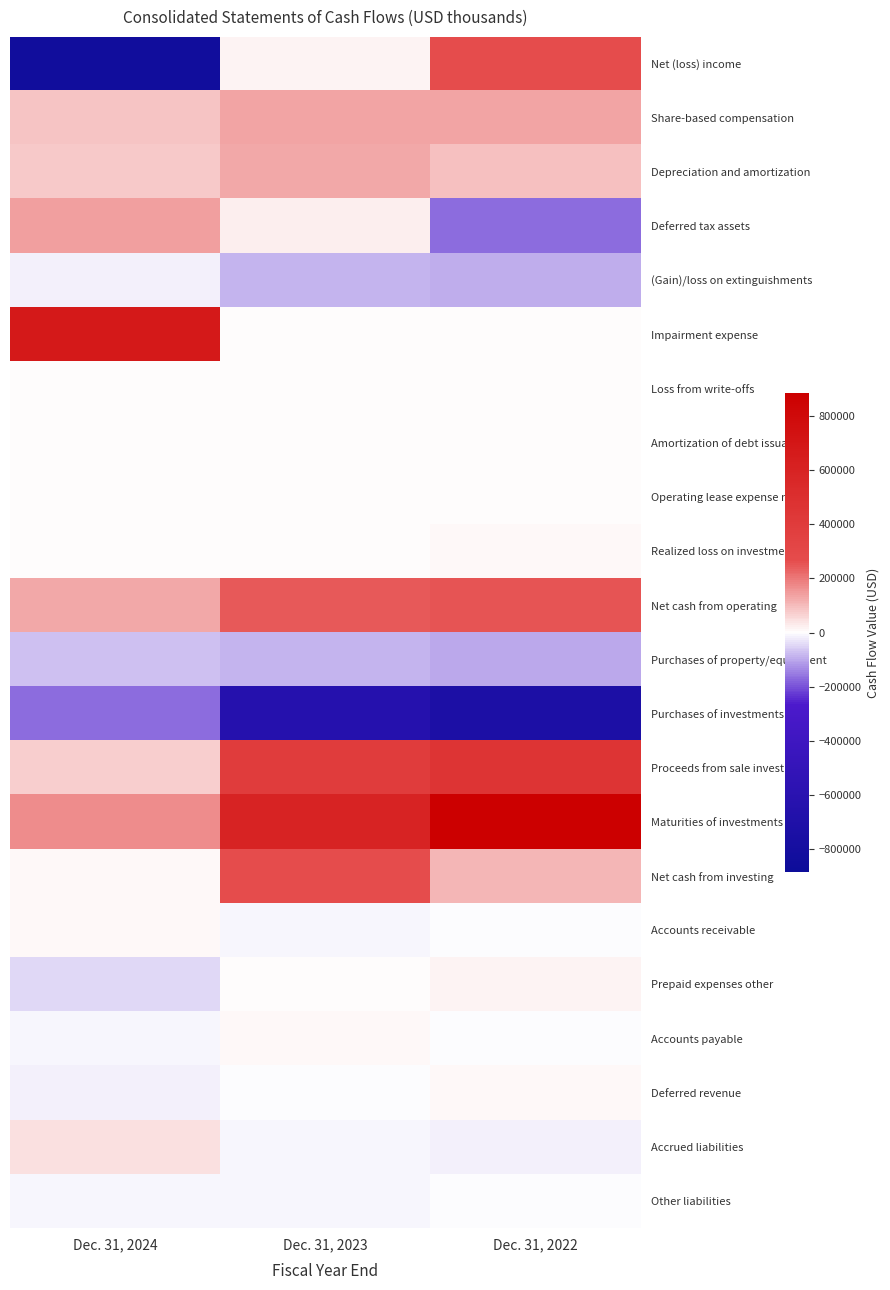

Reading left to right, transcribe all the data shown in this chart.

Net (loss) income: Dec. 31, 2024=-837068	Dec. 31, 2023=18180	Dec. 31, 2022=266638
Share-based compensation: Dec. 31, 2024=84614	Dec. 31, 2023=133502	Dec. 31, 2022=133456
Depreciation and amortization: Dec. 31, 2024=78344	Dec. 31, 2023=129718	Dec. 31, 2022=89997
Deferred tax assets: Dec. 31, 2024=143319	Dec. 31, 2023=26575	Dec. 31, 2022=-168679
(Gain)/loss on extinguishments: Dec. 31, 2024=-19515	Dec. 31, 2023=-85926	Dec. 31, 2022=-93519
Impairment expense: Dec. 31, 2024=677239	Dec. 31, 2023=3600	Dec. 31, 2022=0
Loss from write-offs: Dec. 31, 2024=5795	Dec. 31, 2023=4137	Dec. 31, 2022=3549
Amortization of debt issuance: Dec. 31, 2024=2147	Dec. 31, 2023=3156	Dec. 31, 2022=5166
Operating lease expense net: Dec. 31, 2024=5864	Dec. 31, 2023=6079	Dec. 31, 2022=6327
Realized loss on investments: Dec. 31, 2024=27	Dec. 31, 2023=2106	Dec. 31, 2022=9675
Net cash from operating: Dec. 31, 2024=125205	Dec. 31, 2023=246198	Dec. 31, 2022=255736
Purchases of property/equipment: Dec. 31, 2024=-74953	Dec. 31, 2023=-83052	Dec. 31, 2022=-103092
Purchases of investments: Dec. 31, 2024=-170950	Dec. 31, 2023=-637939	Dec. 31, 2022=-730509
Proceeds from sale invest: Dec. 31, 2024=70077	Dec. 31, 2023=394533	Dec. 31, 2022=458489
Maturities of investments: Dec. 31, 2024=171671	Dec. 31, 2023=597197	Dec. 31, 2022=884940
Net cash from investing: Dec. 31, 2024=11345	Dec. 31, 2023=268673	Dec. 31, 2022=104891
Accounts receivable: Dec. 31, 2024=7771	Dec. 31, 2023=-7799	Dec. 31, 2022=-3752
Prepaid expenses other: Dec. 31, 2024=-41732	Dec. 31, 2023=3476	Dec. 31, 2022=17191
Accounts payable: Dec. 31, 2024=-12376	Dec. 31, 2023=13057	Dec. 31, 2022=-4144
Deferred revenue: Dec. 31, 2024=-15885	Dec. 31, 2023=-1585	Dec. 31, 2022=7538
Accrued liabilities: Dec. 31, 2024=47103	Dec. 31, 2023=-7342	Dec. 31, 2022=-20111
Other liabilities: Dec. 31, 2024=-7785	Dec. 31, 2023=-11337	Dec. 31, 2022=-5768